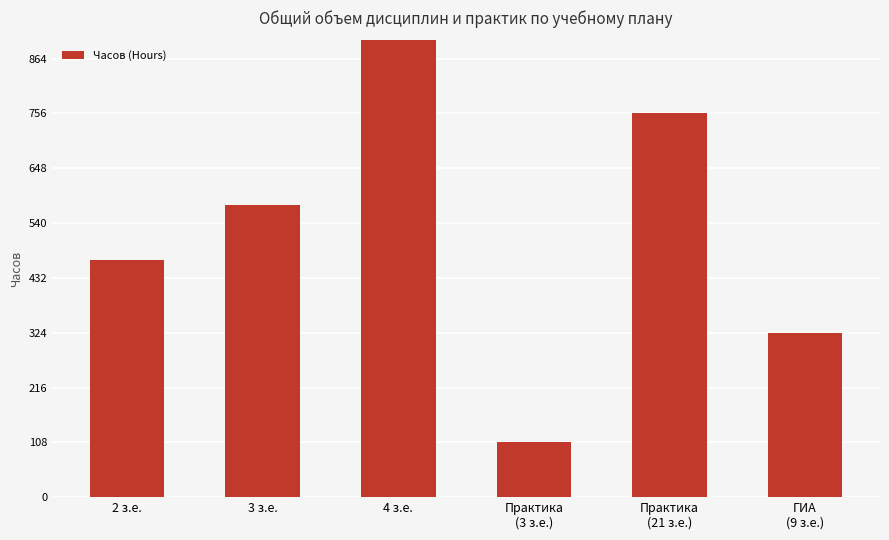

Count the number of values greater than 576.

2